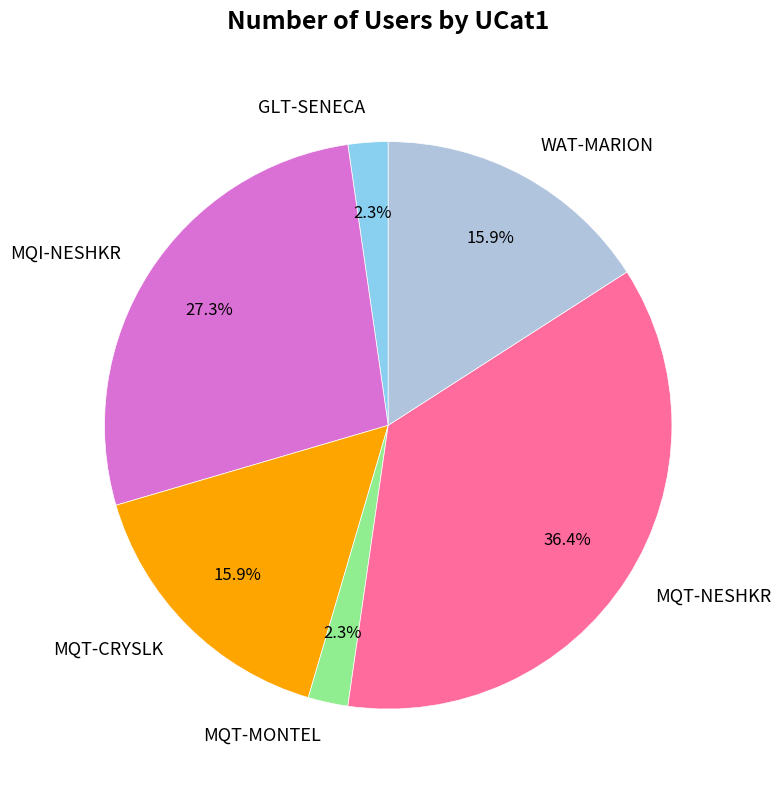

To the nearest percent, what is the difference between the largest and smallest slice percentages?

34%